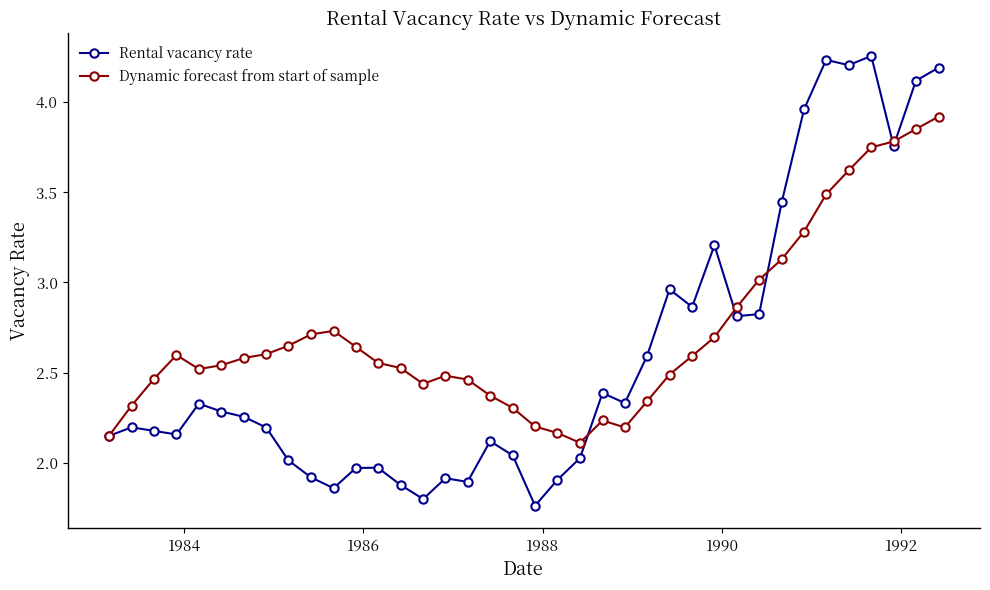

Is this an area chart (filled region under the line)?

No